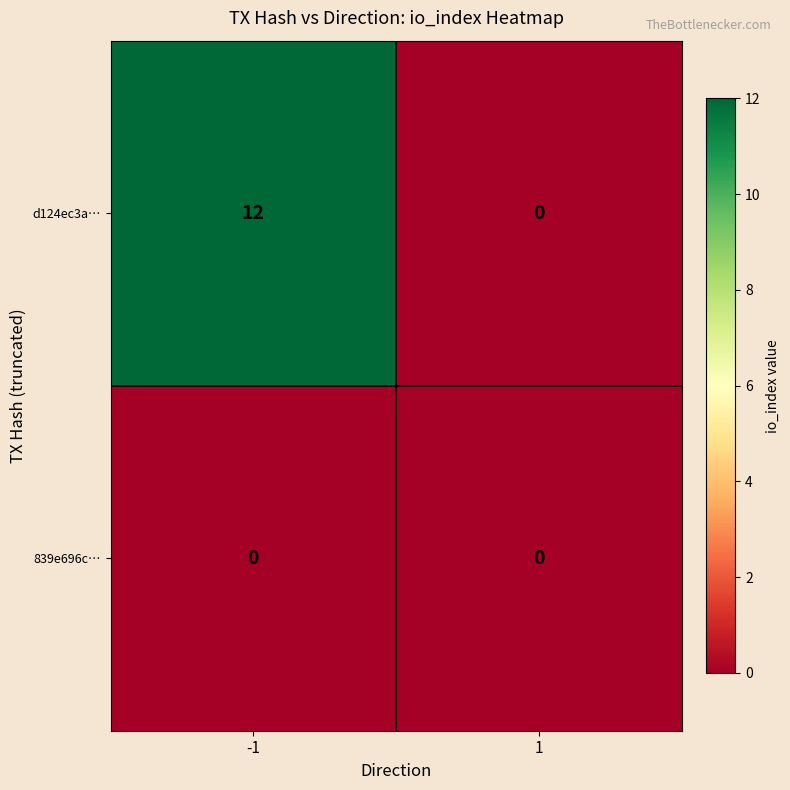

True or false: 839e696c… has a value of 0 at -1.

True